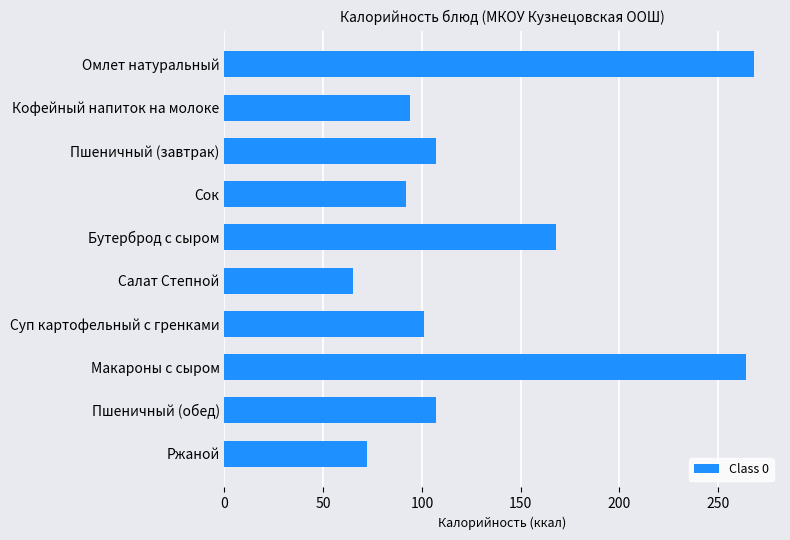

What is the ratio of the value at Бутерброд с сыром to the value at Пшеничный (обед)?

1.6